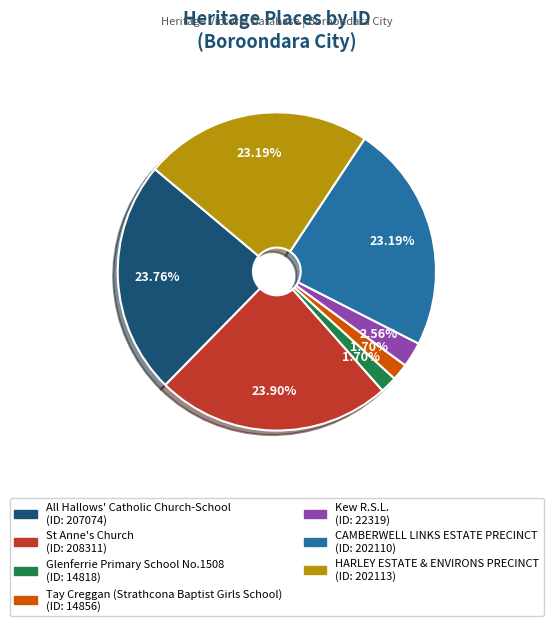

To the nearest percent, what percentage of the pie is Kew R.S.L.?

3%